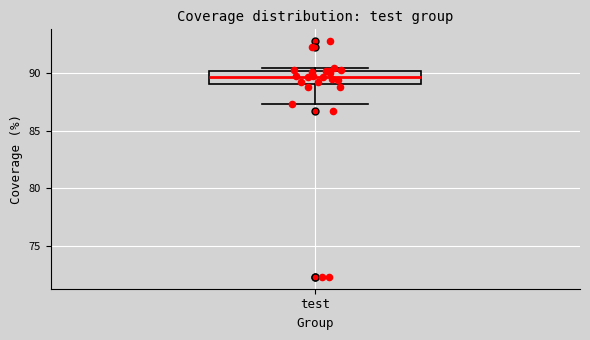

Where is the lower edge of the box for test on the y-axis? The values are not printed on the chart, so give them approximately, as read against the axis.

89.0